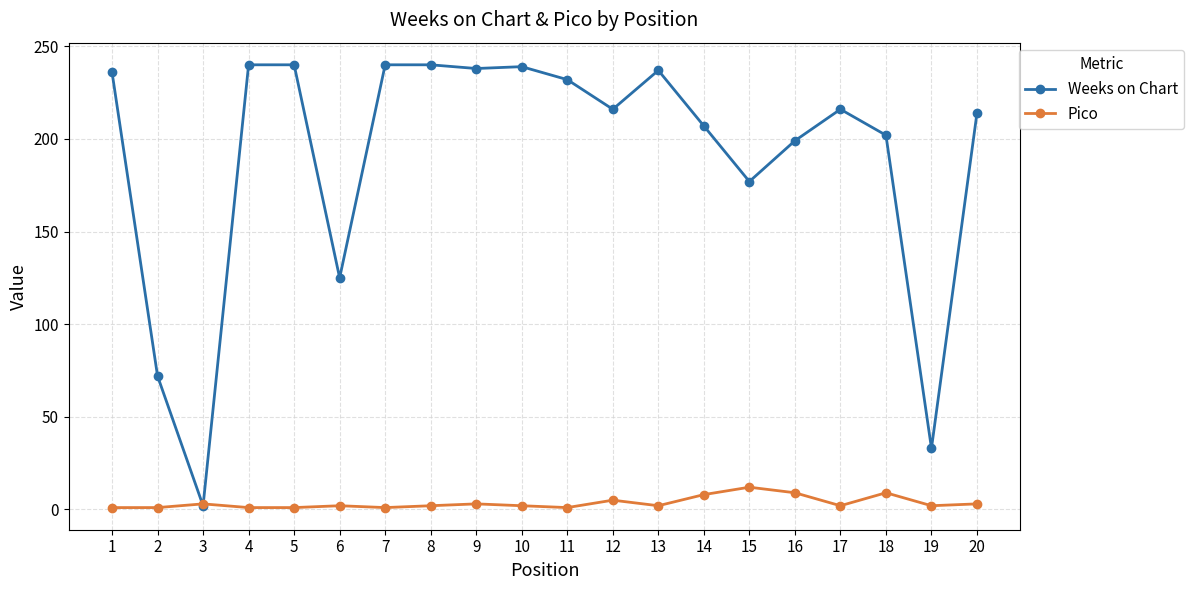

True or false: Pico has more than 2 interior local peaks.

True